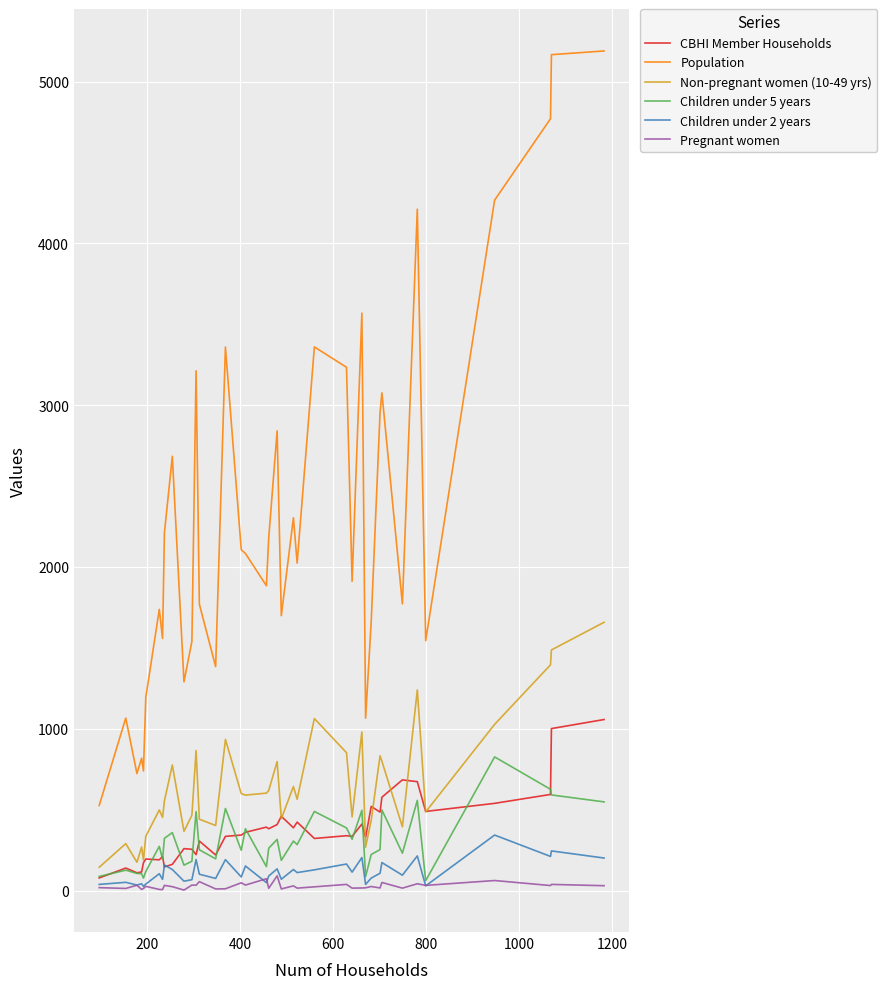

What is the greatest value displayed?

5189